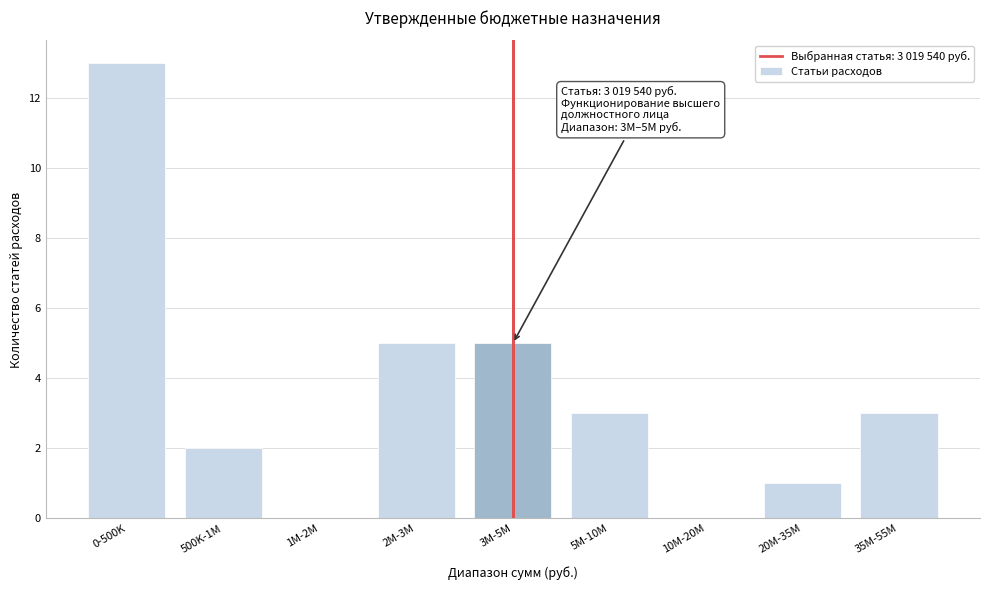

Reading left to right, what are all the values shown in this chart?

0-500K=13	500K-1M=2	1M-2M=0	2M-3M=5	3M-5M=5	5M-10M=3	10M-20M=0	20M-35M=1	35M-55M=3